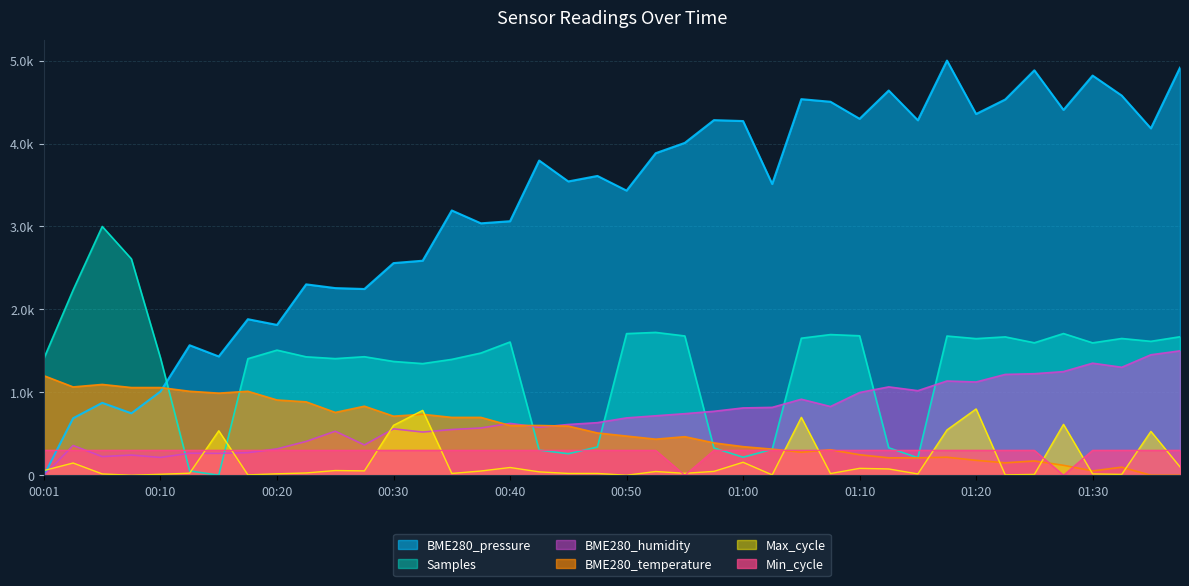

What is the difference between the maximum and second lowest values in the Samples series?

2947.2